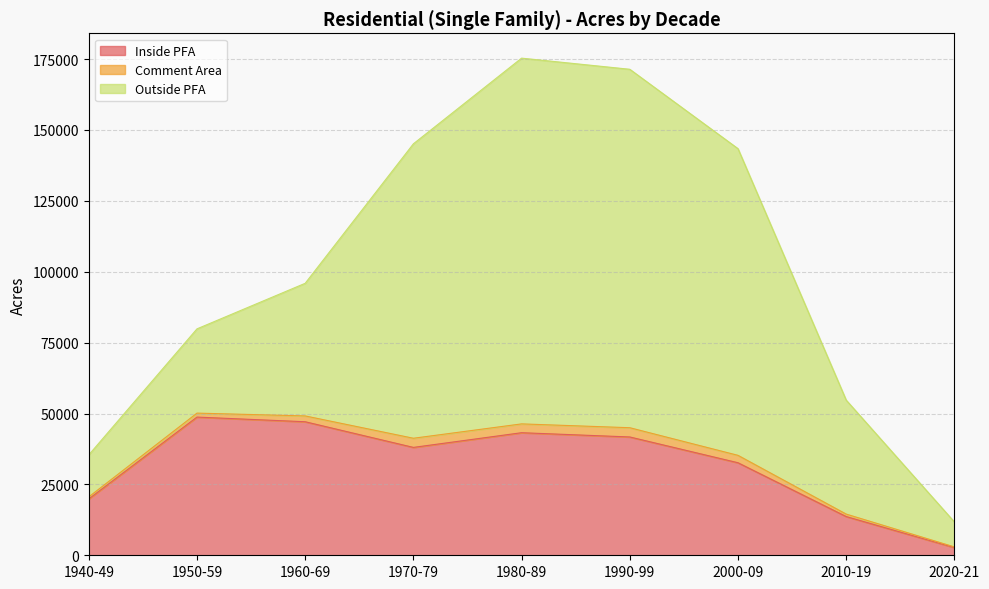

What is the minimum value shown in the chart?

2714.9